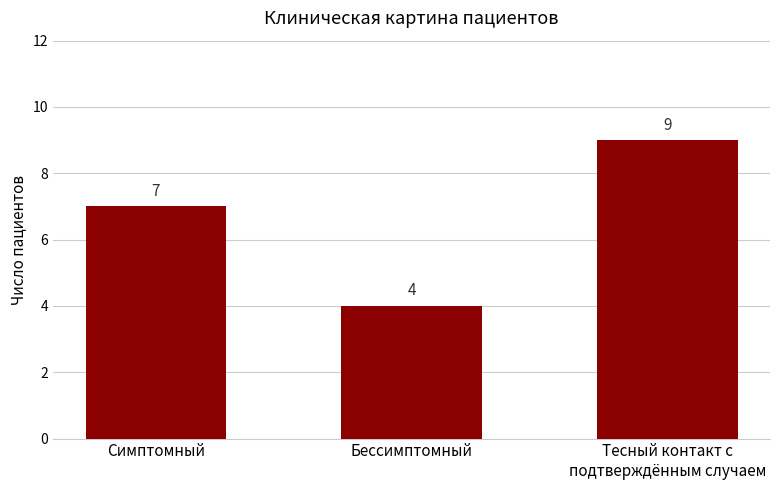

How many categories are shown in the chart?

3